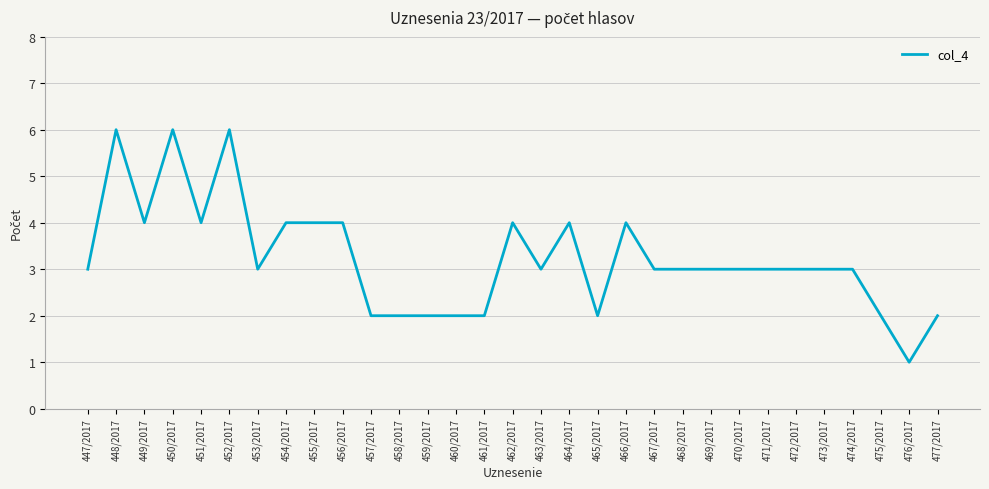

Between 450/2017 and 463/2017, which is larger?

450/2017